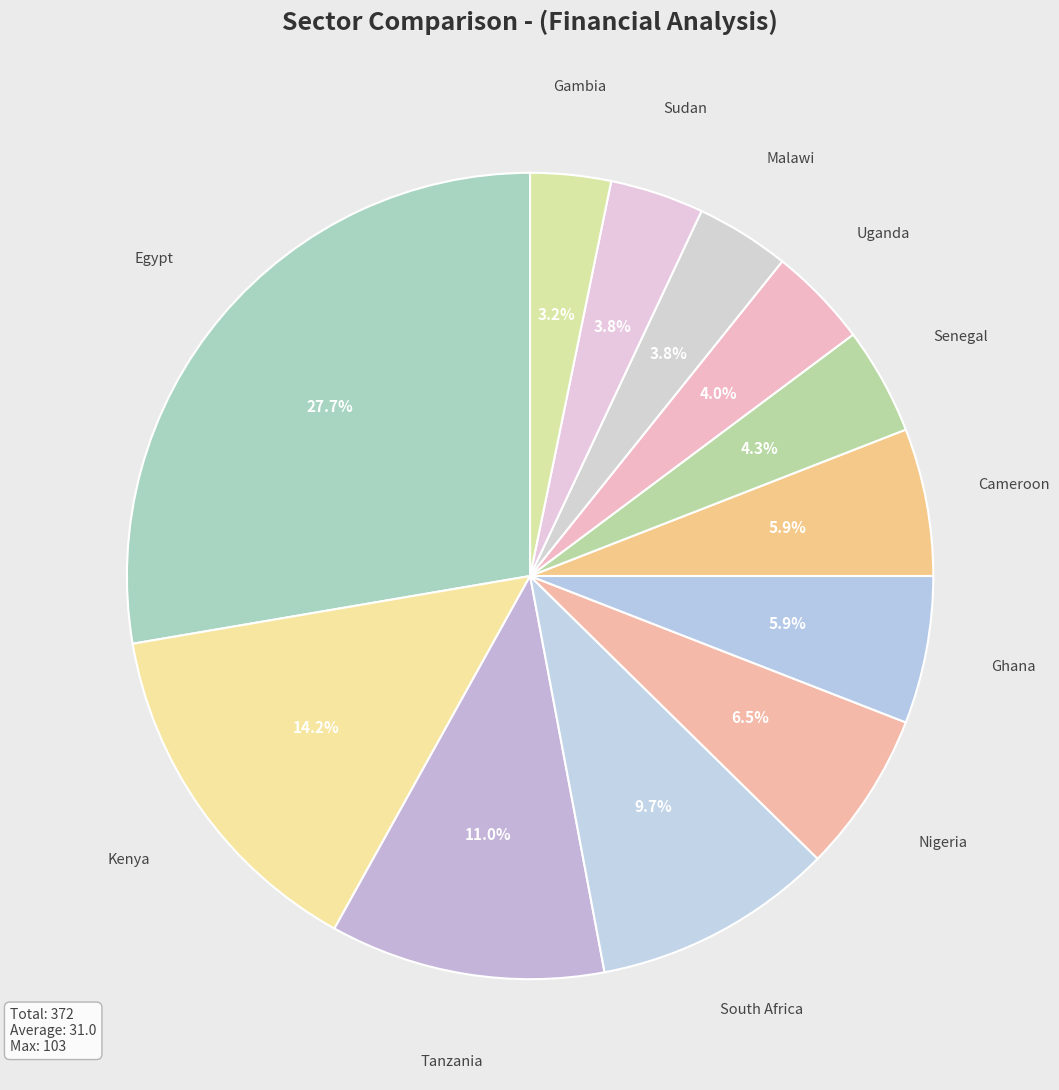

How many segments does this pie chart have?

12